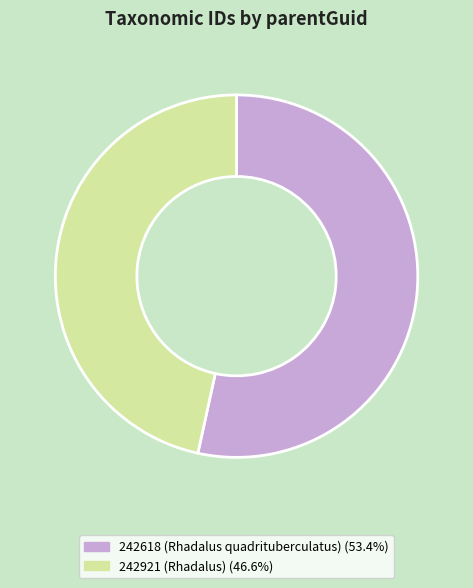

Which slice represents more than half of the pie?

242618 (Rhadalus quadrituberculatus)